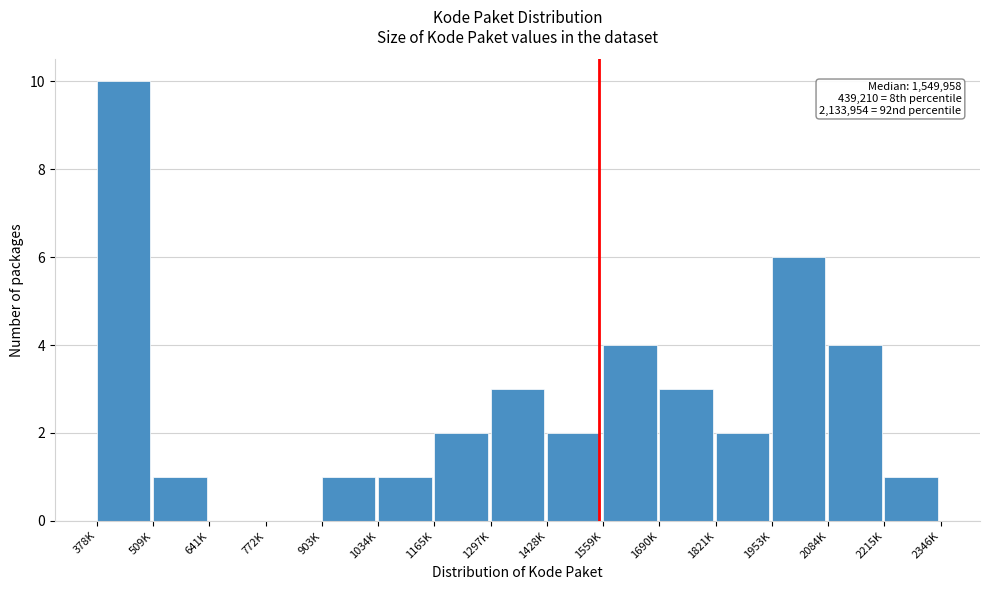

Reading left to right, list all the values displayed in this chart.

378K=10	509K=1	641K=0	772K=0	903K=1	1034K=1	1165K=2	1297K=3	1428K=2	1559K=4	1690K=3	1821K=2	1953K=6	2084K=4	2215K=1